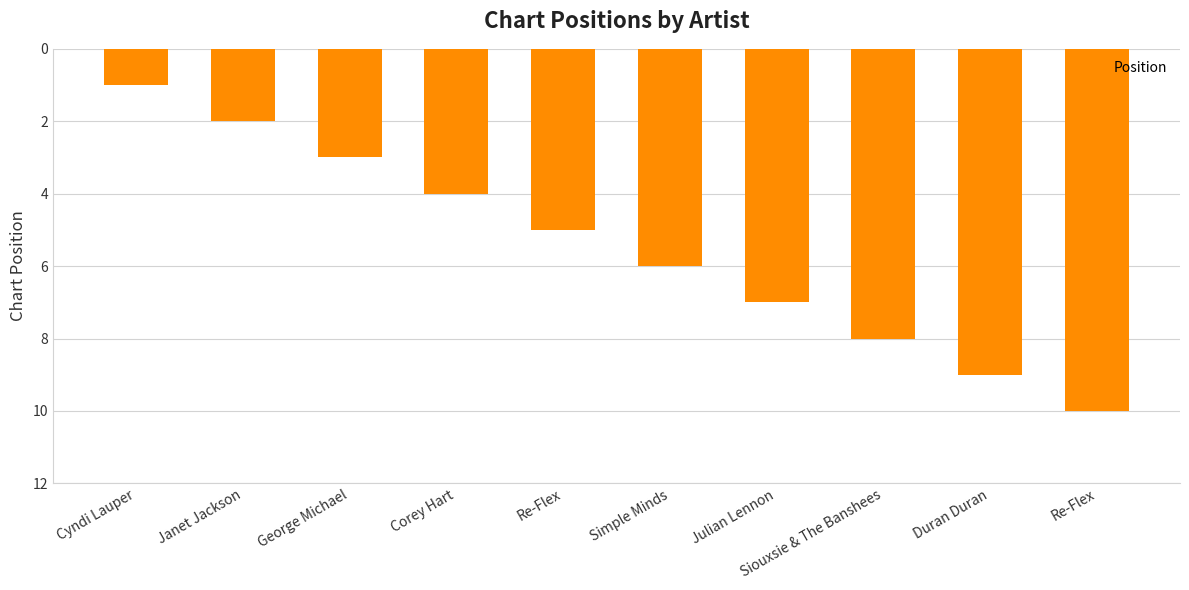

Are the bars horizontal?

No